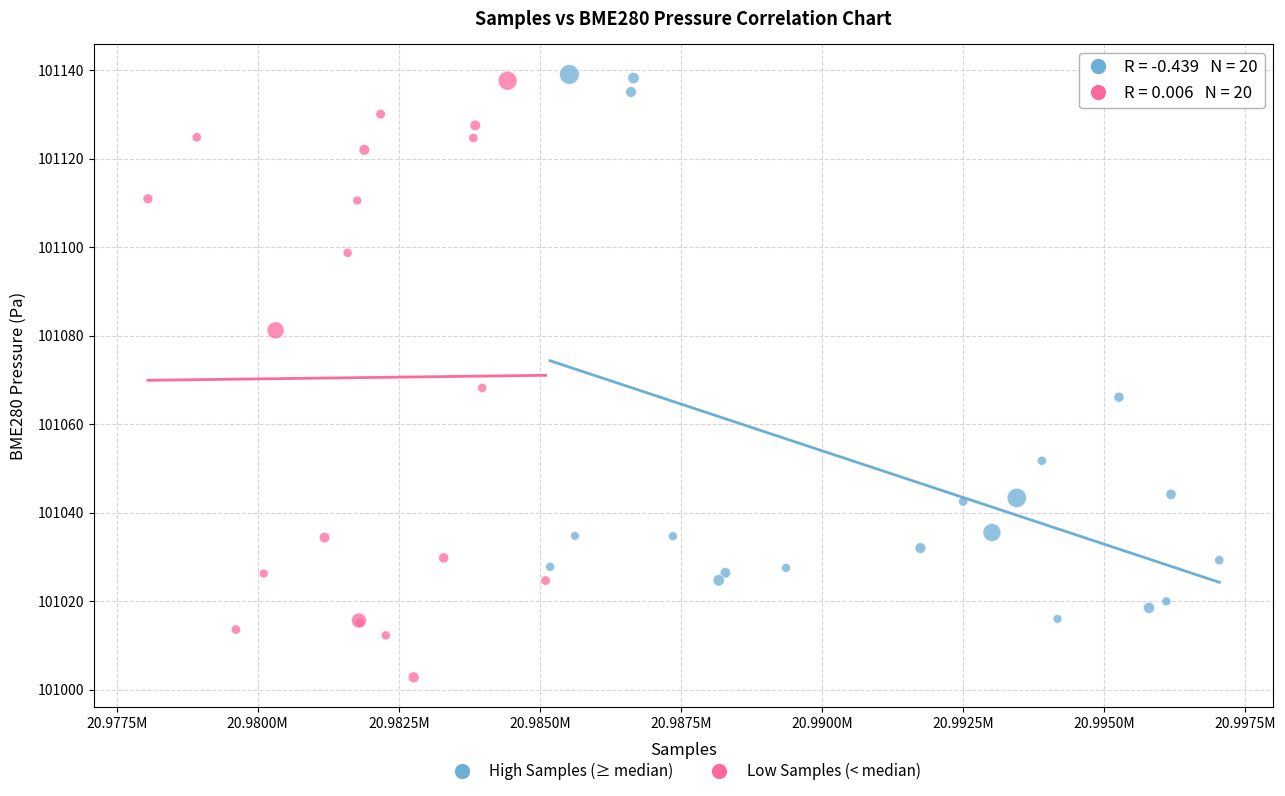

Which series has the largest Y range (max minus min)?

Low Samples (< median)